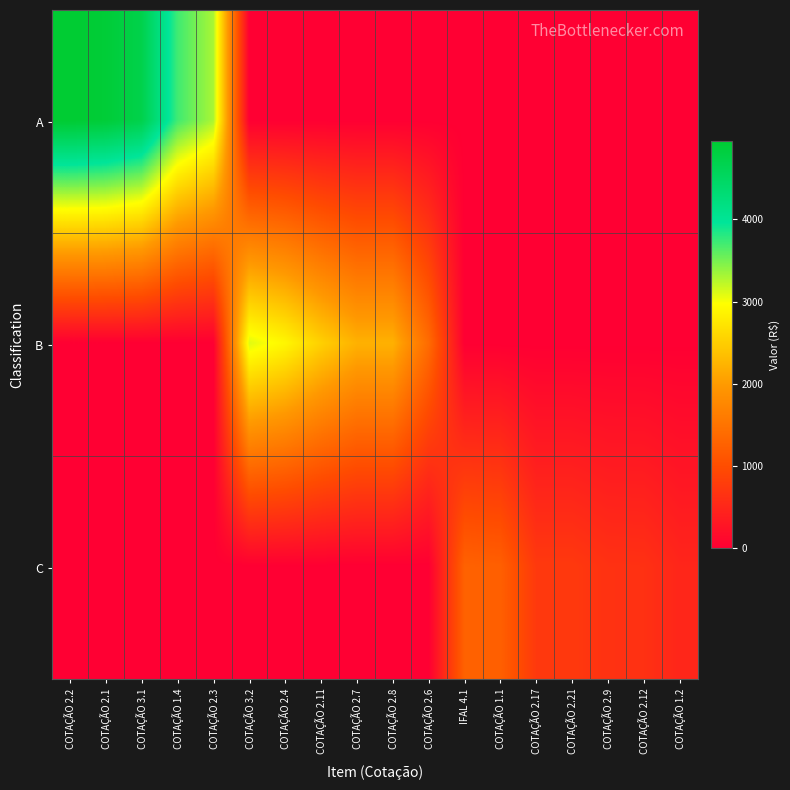

Between COTAÇÃO 2.1 and COTAÇÃO 3.2, which is larger?

COTAÇÃO 2.1